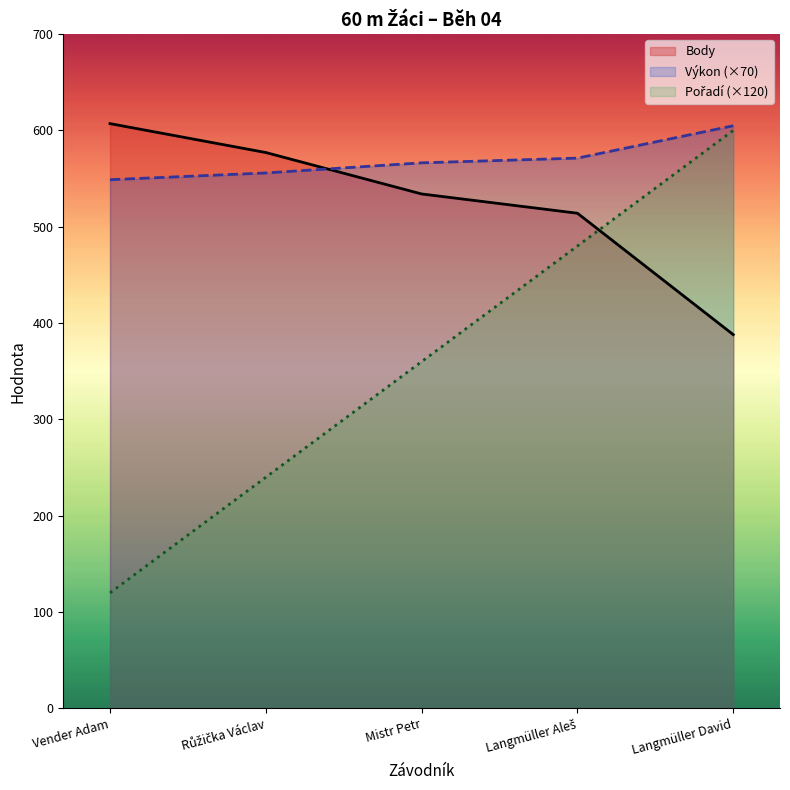

Rank the series by their maximum value, from lowest to highest.

Pořadí (×120, line), Výkon (×70, line), Body (line)